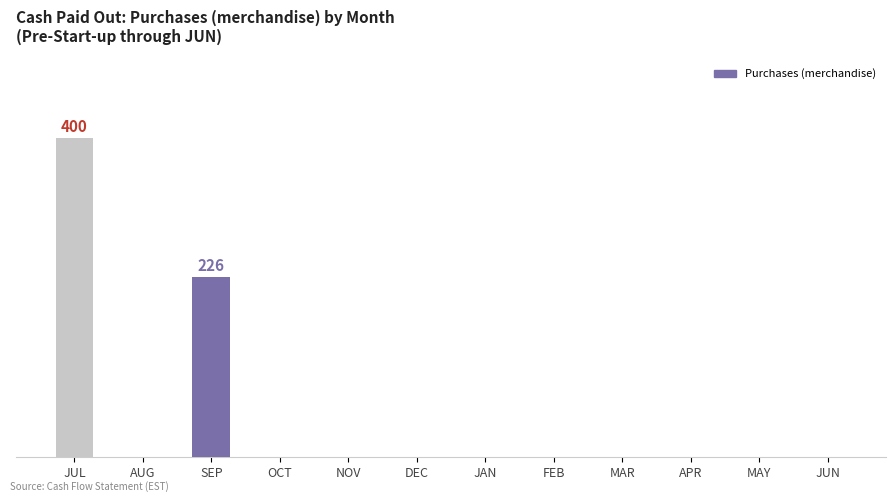

Reading left to right, what are all the values shown in this chart?

JUL=400	AUG=0	SEP=226	OCT=0	NOV=0	DEC=0	JAN=0	FEB=0	MAR=0	APR=0	MAY=0	JUN=0